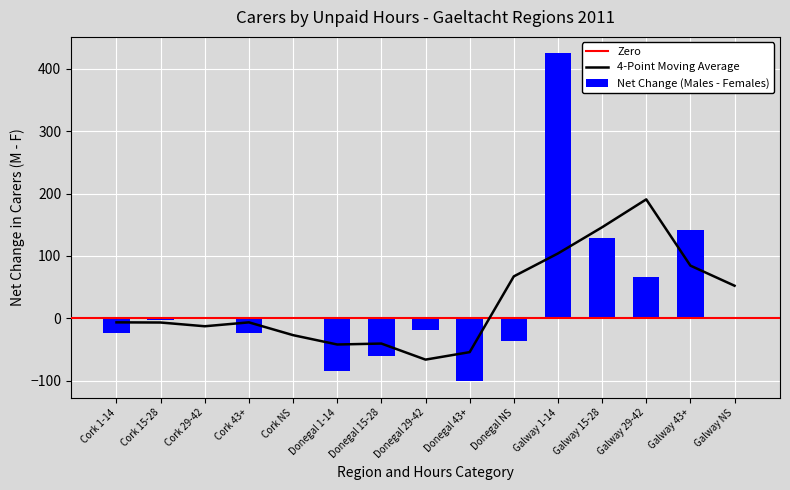

At which label is Net Change (Males - Females) closest to 162?

Galway 43+